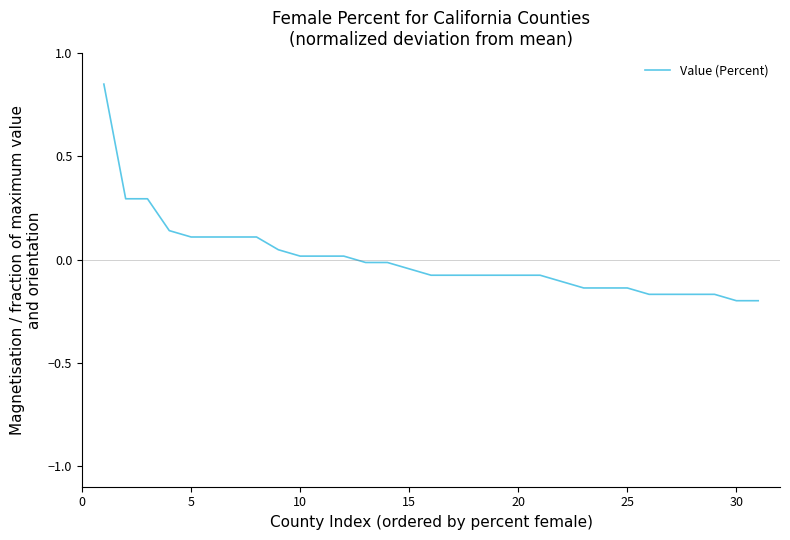

Is this an area chart (filled region under the line)?

No